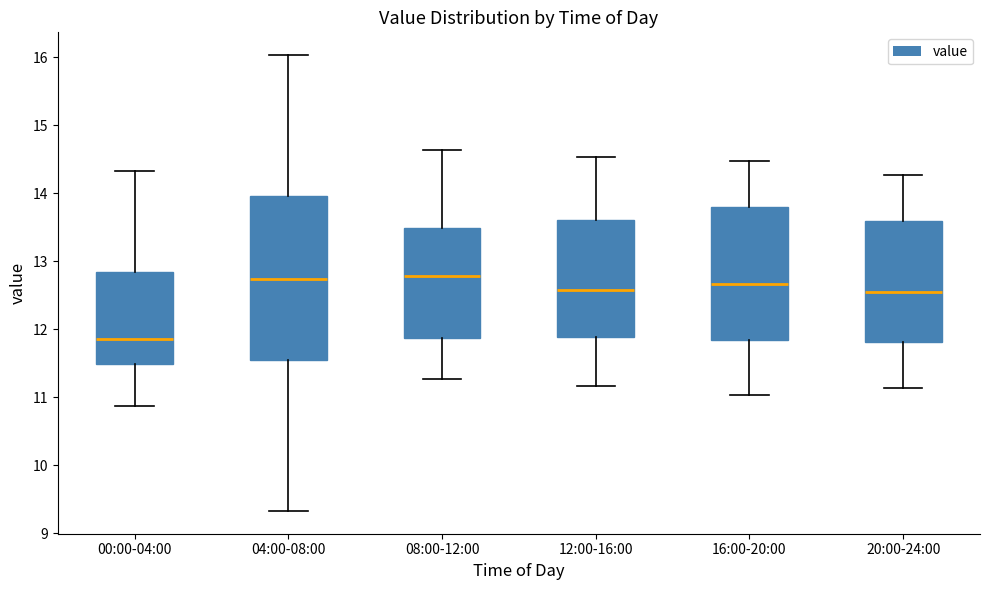

Comparing the boxes themselves (not the whiskers), which one is the tallest?

04:00-08:00